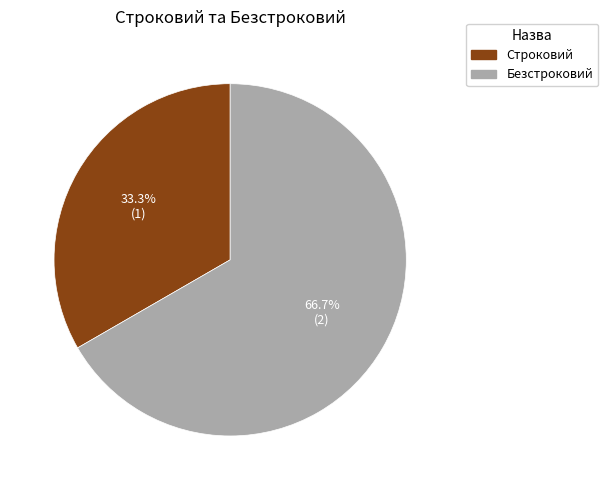

How many slices are in this pie chart?

2